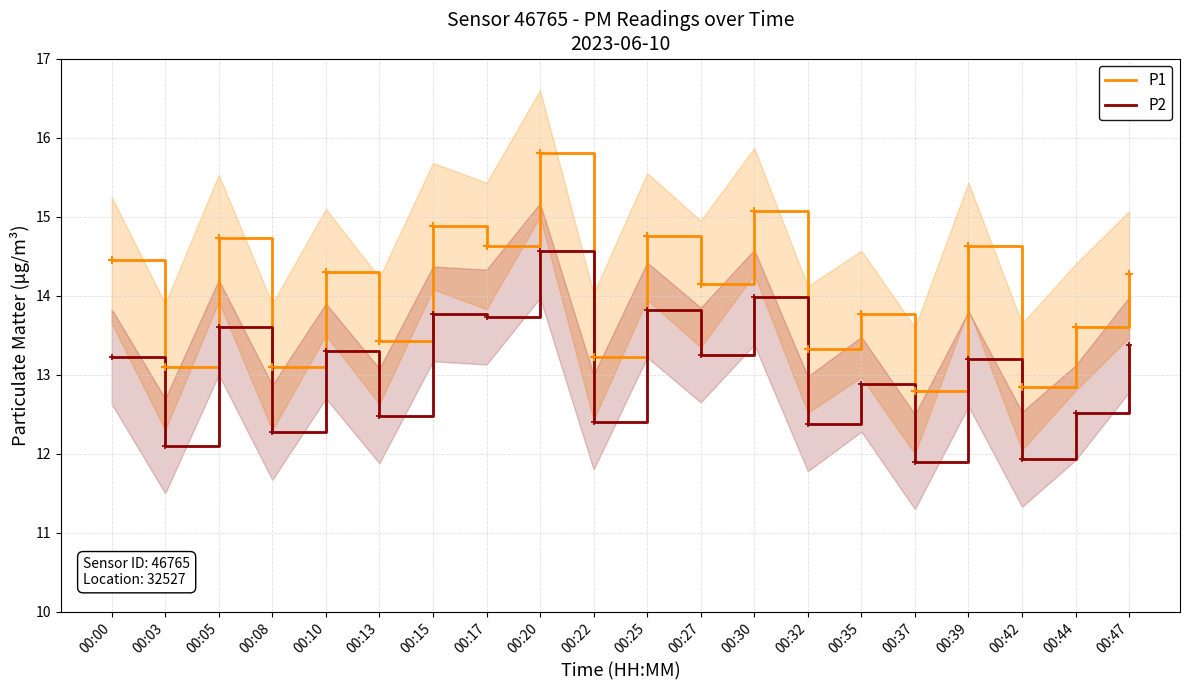

What is the value of the P1 point at the 1st from the left?

14.4